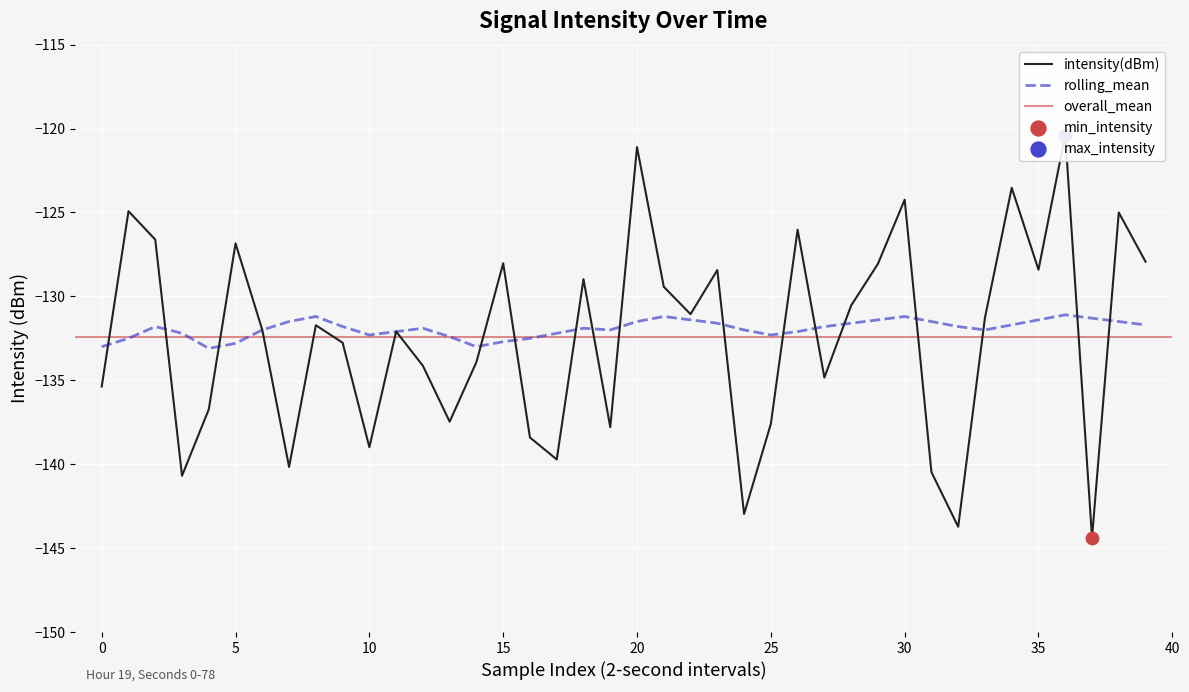

Which series contains the lowest Y value?

intensity(dBm)